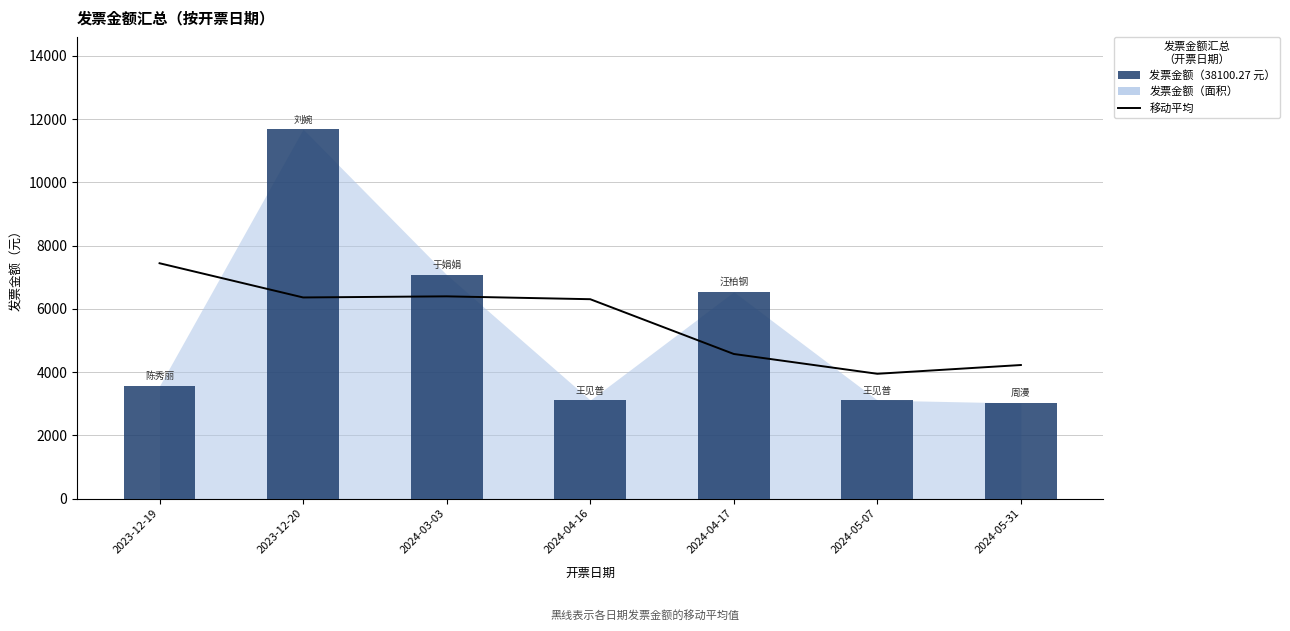

Reading left to right, transcribe all the data shown in this chart.

移动平均金额: 2023-12-19=7440.4	2023-12-20=6358.6	2024-03-03=6393.7	2024-04-16=6303.2	2024-04-17=4571.2	2024-05-07=3944.8	2024-05-31=4222.0
发票金额（条目）: 2023-12-19=3565.3	2023-12-20=11678.9	2024-03-03=7077.1	2024-04-16=3113.0	2024-04-17=6534.0	2024-05-07=3113.0	2024-05-31=3019.0